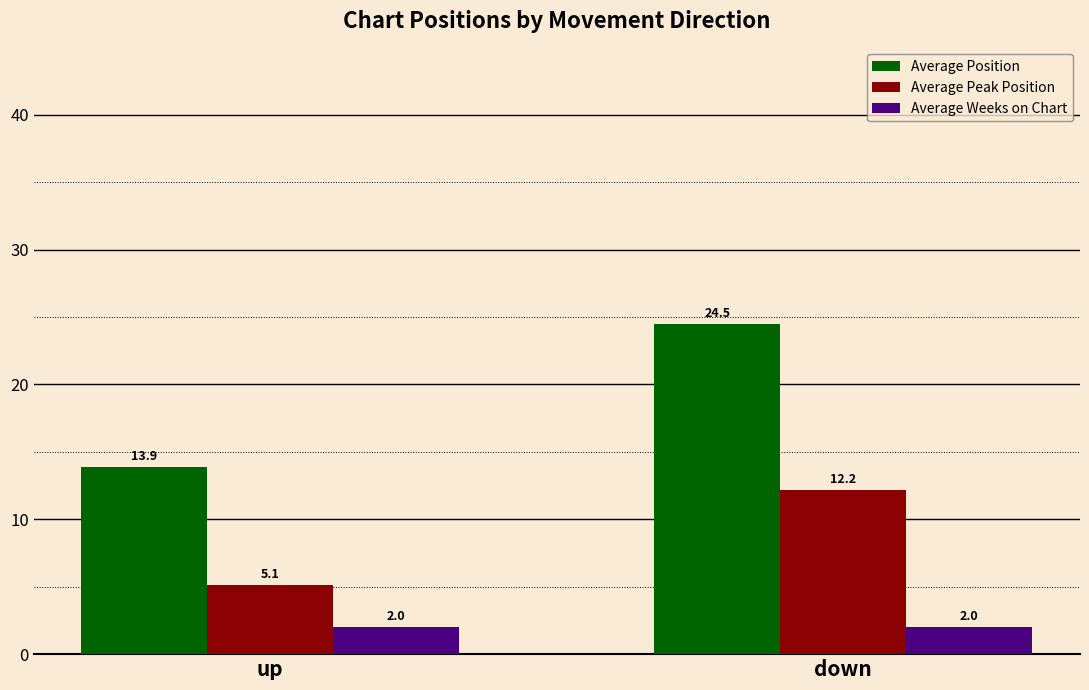

Rank the series by their average value, from highest to lowest.

Average Position, Average Peak Position, Average Weeks on Chart